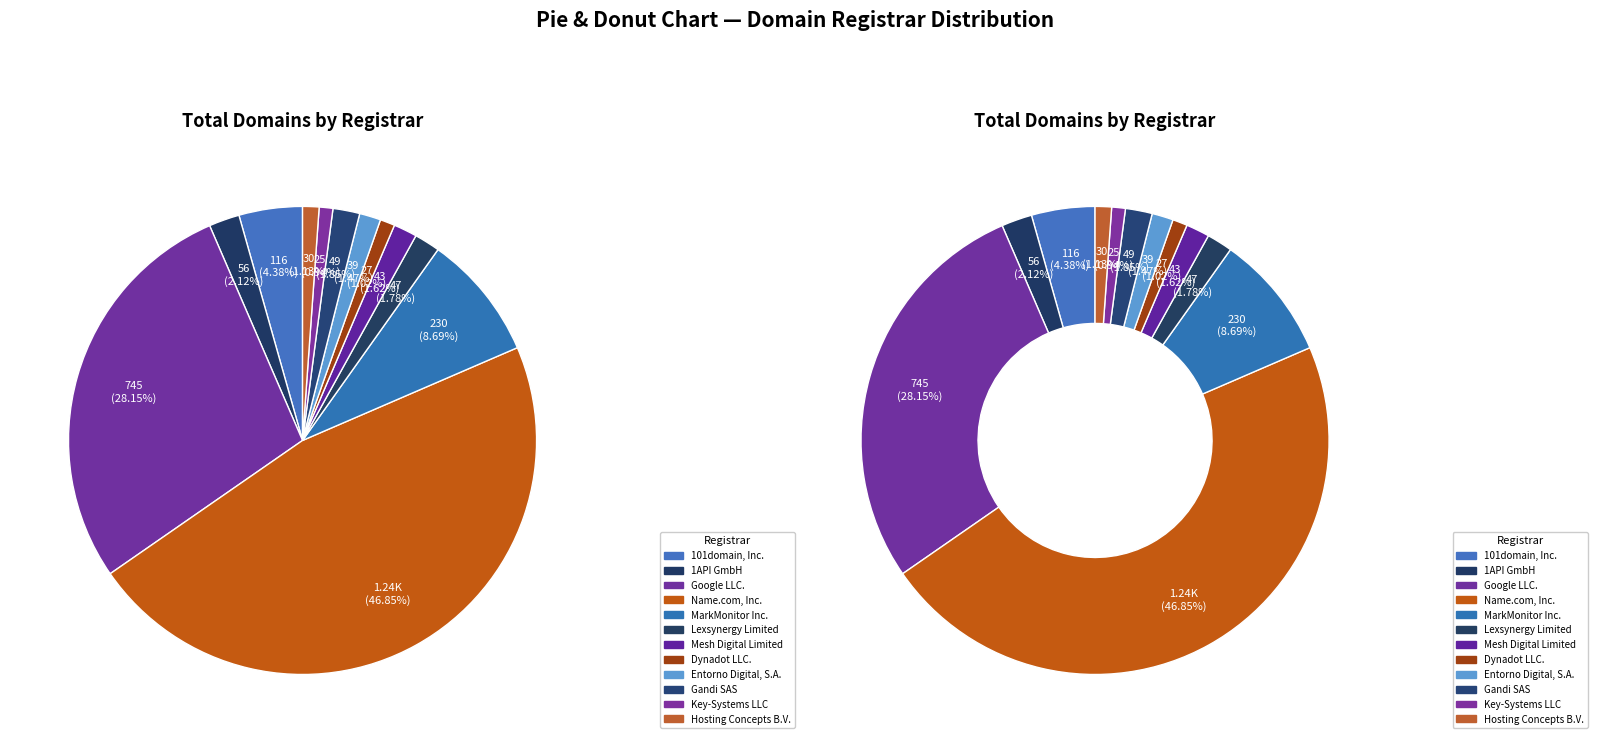

To the nearest percent, what percentage of the pie is 101domain, Inc.?

4%